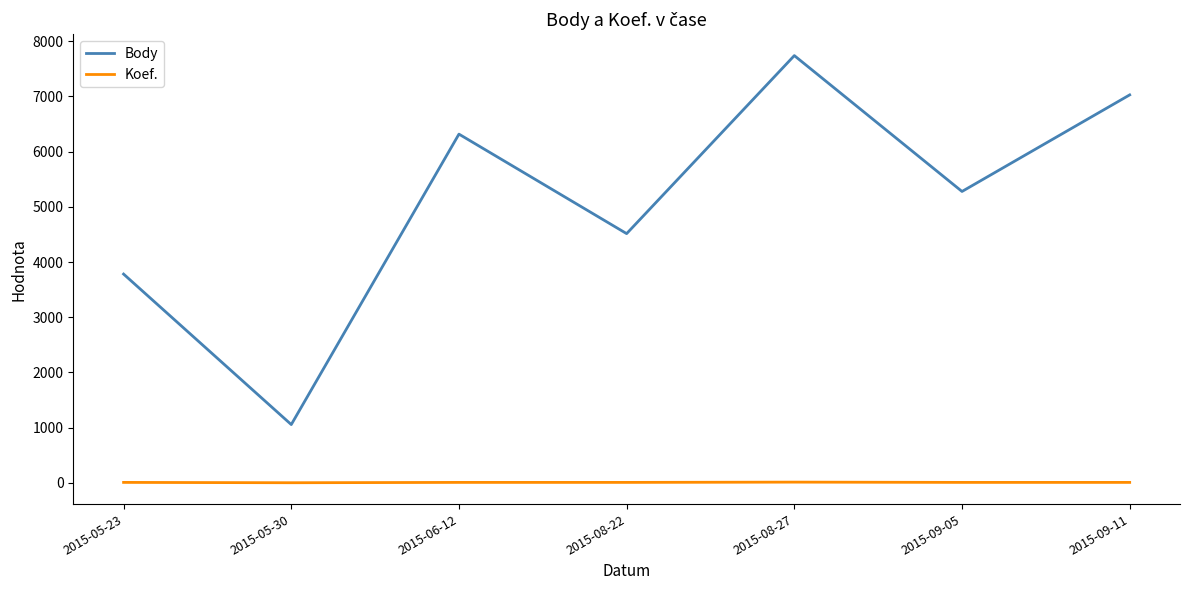

Which series has the largest total across all categories?

Body